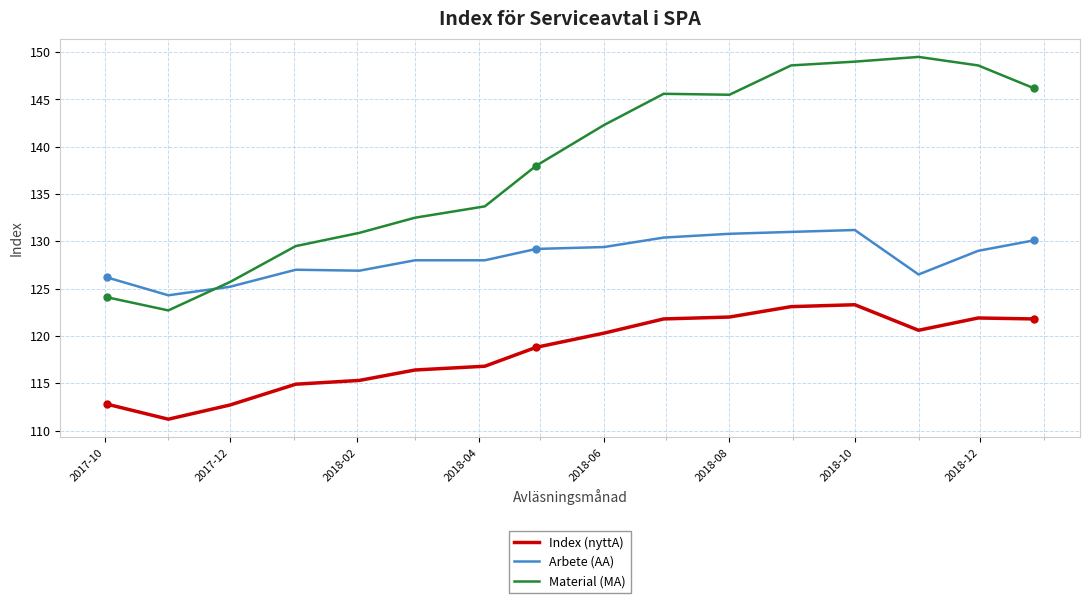

What is the greatest value displayed?

149.5